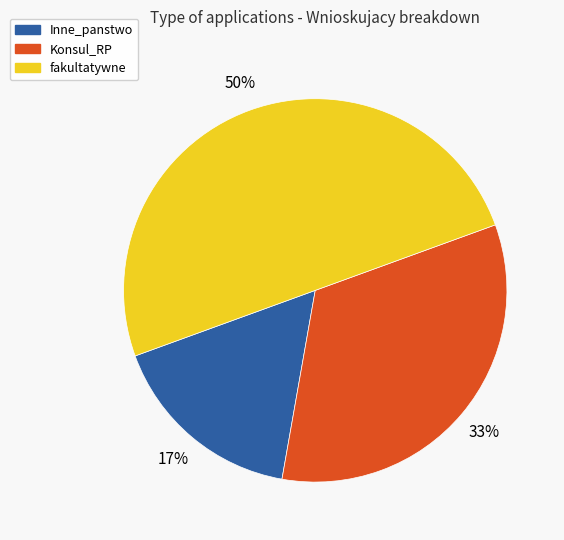

True or false: Konsul_RP accounts for 47% of the total.

False